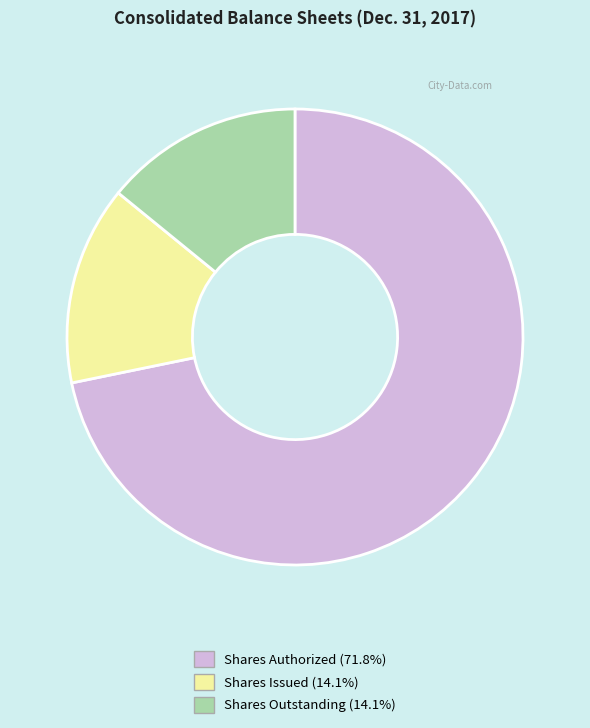

Is there any slice that represents more than half of the pie?

Yes